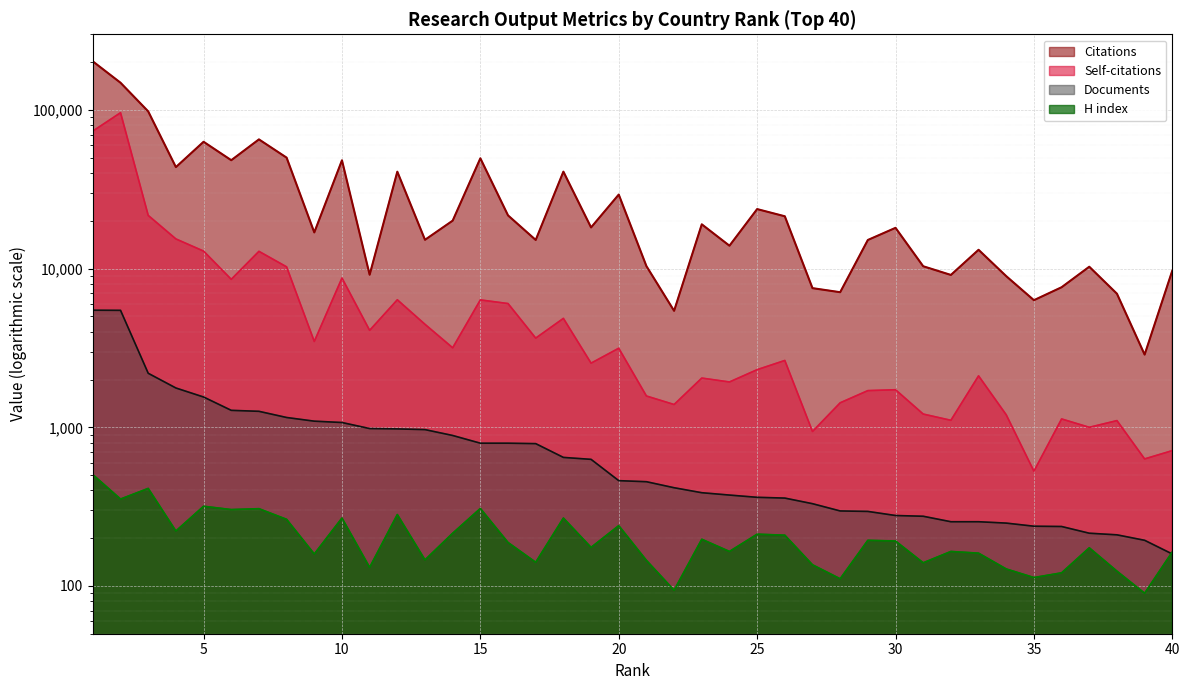

At 24, list the series in order from largest to smallest.

Citations, Self-citations, Documents, H index